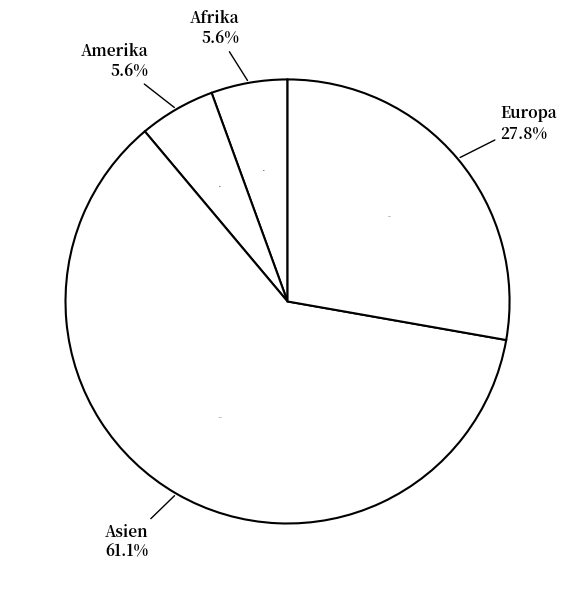

The Amerika slice represents 6% of the pie. True or false?

True